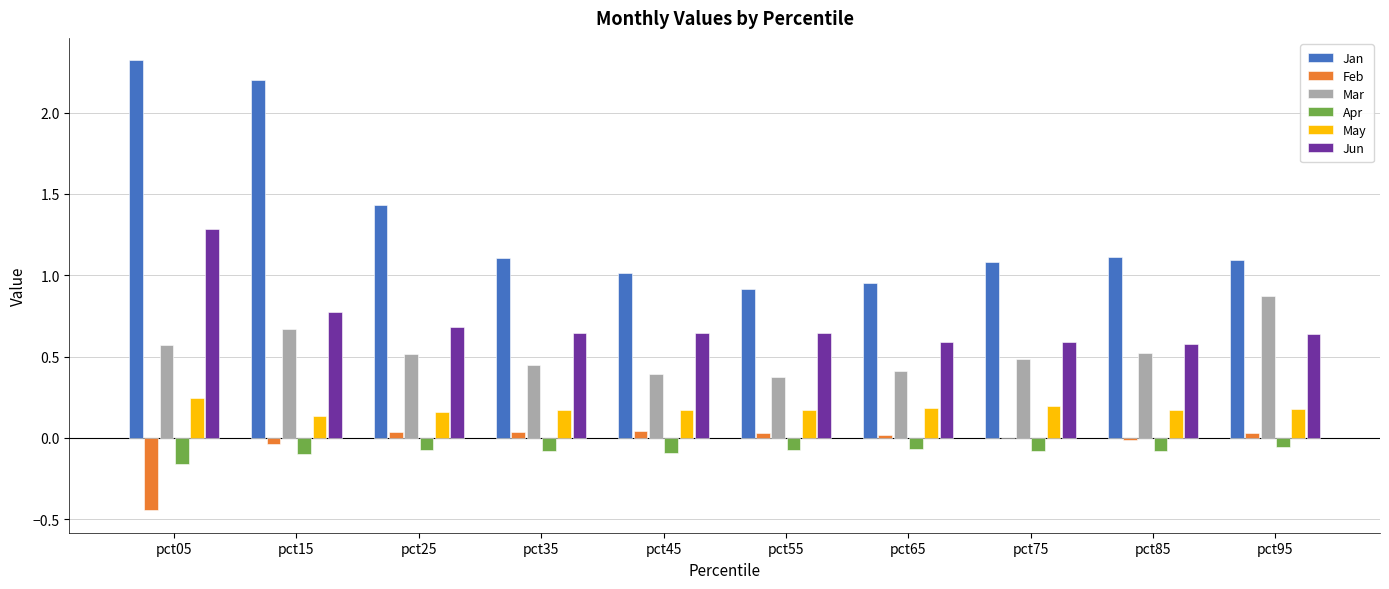

What is the sum of all Mar values?

5.3